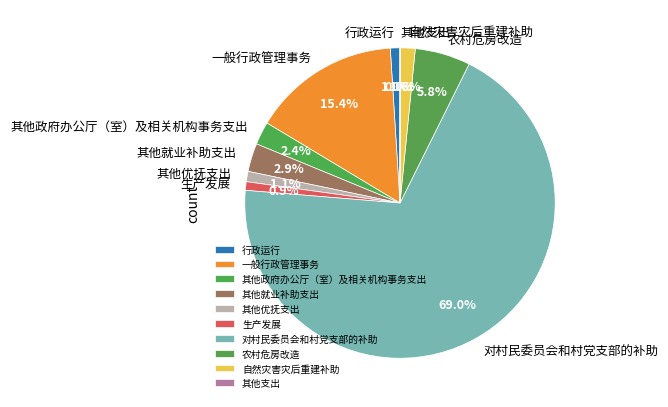

Is it true that 一般行政管理事务 is 15% of the pie?

True